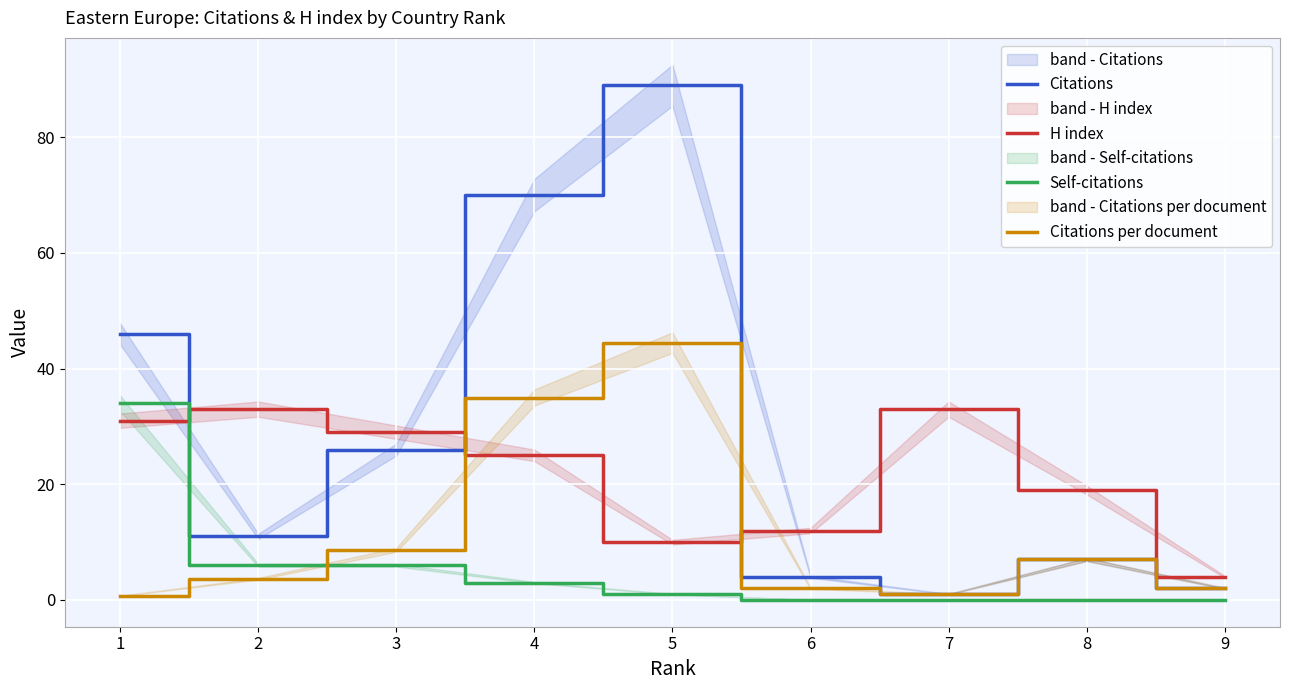

What is the difference between the second highest and second lowest values in the Self-citations series?

6.0